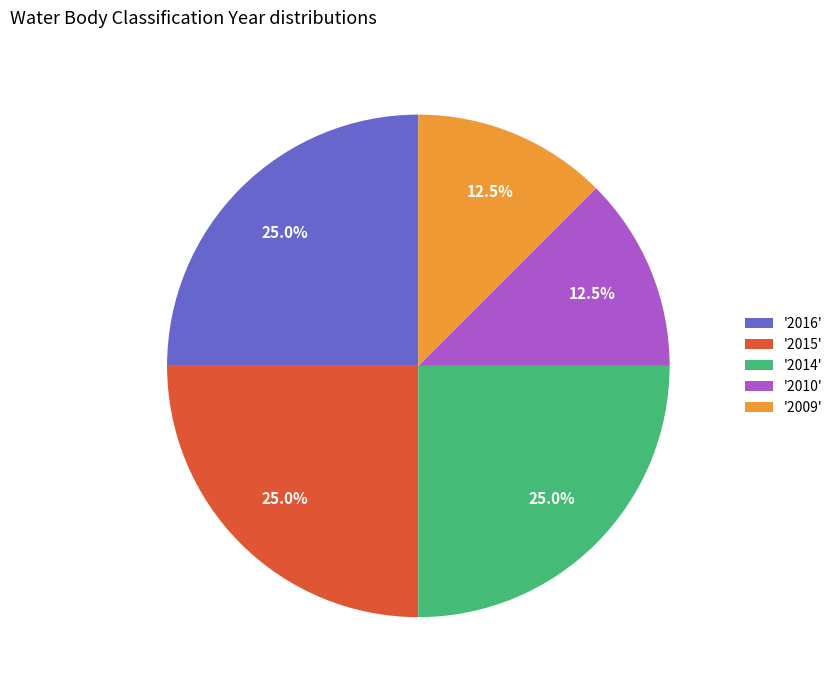

What is the ratio of the value at '2015' to the value at '2010'?

2.0